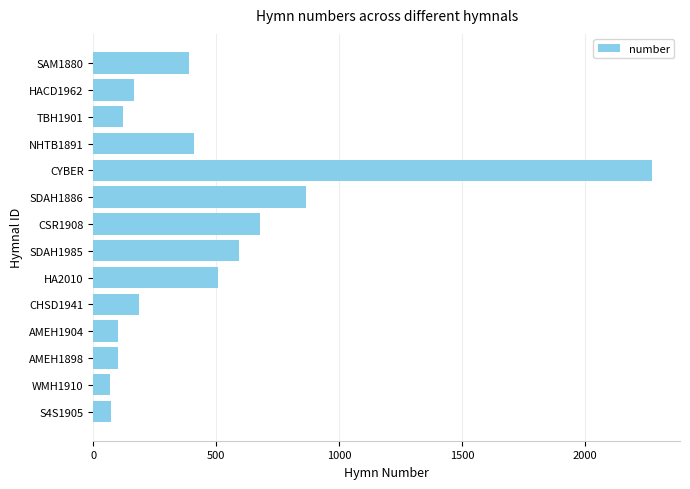

At which category does the chart reach its peak across all series?

CYBER